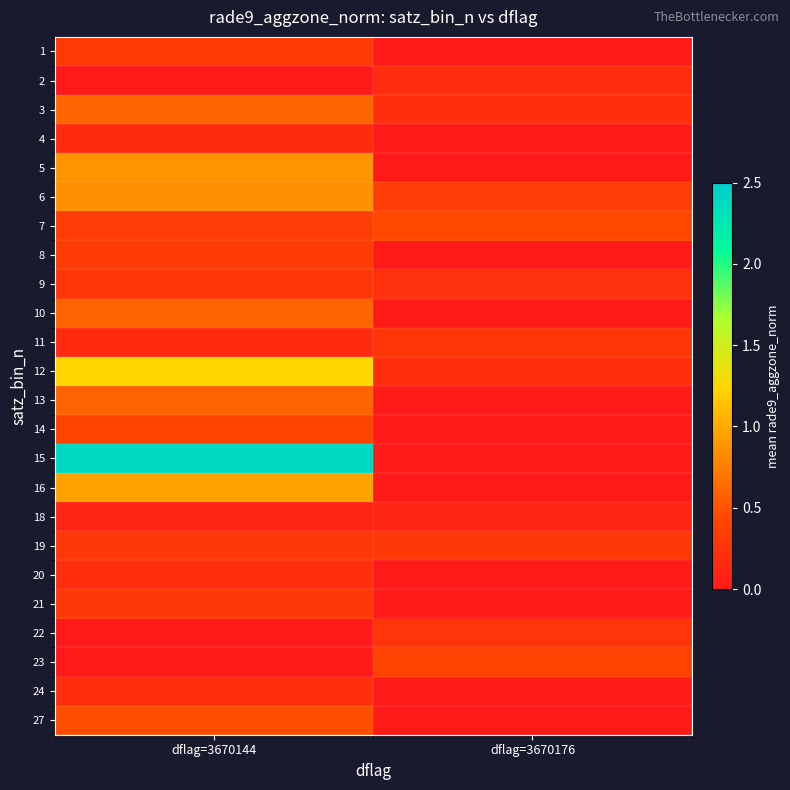

How many series are shown in this chart?

24